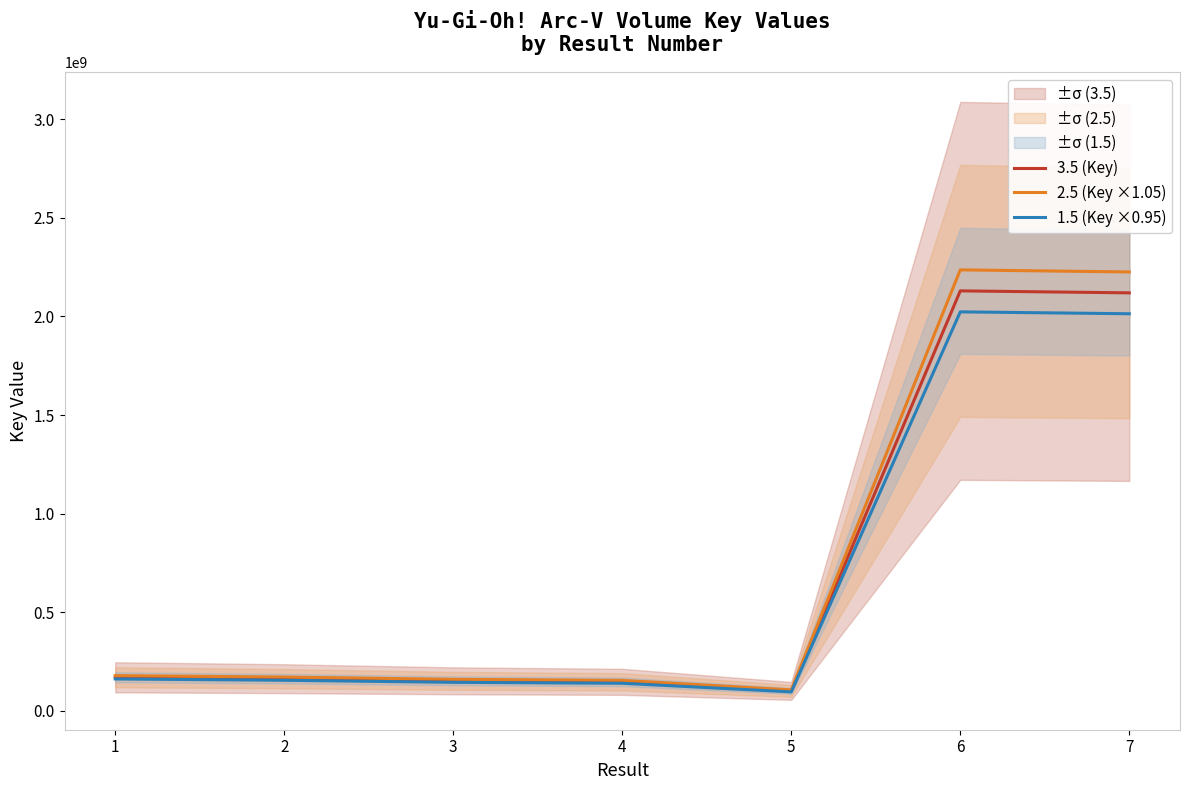

True or false: 3.5 (Key) and 1.5 (Key ×0.95) cross at least once.

False